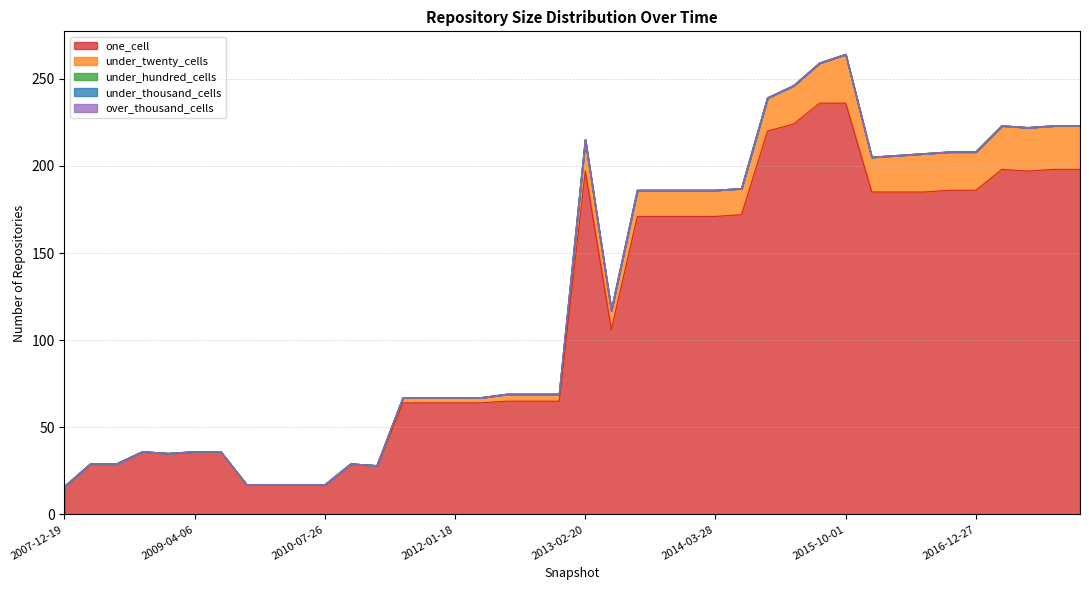

True or false: one_cell and under_twenty_cells cross at least once.

False